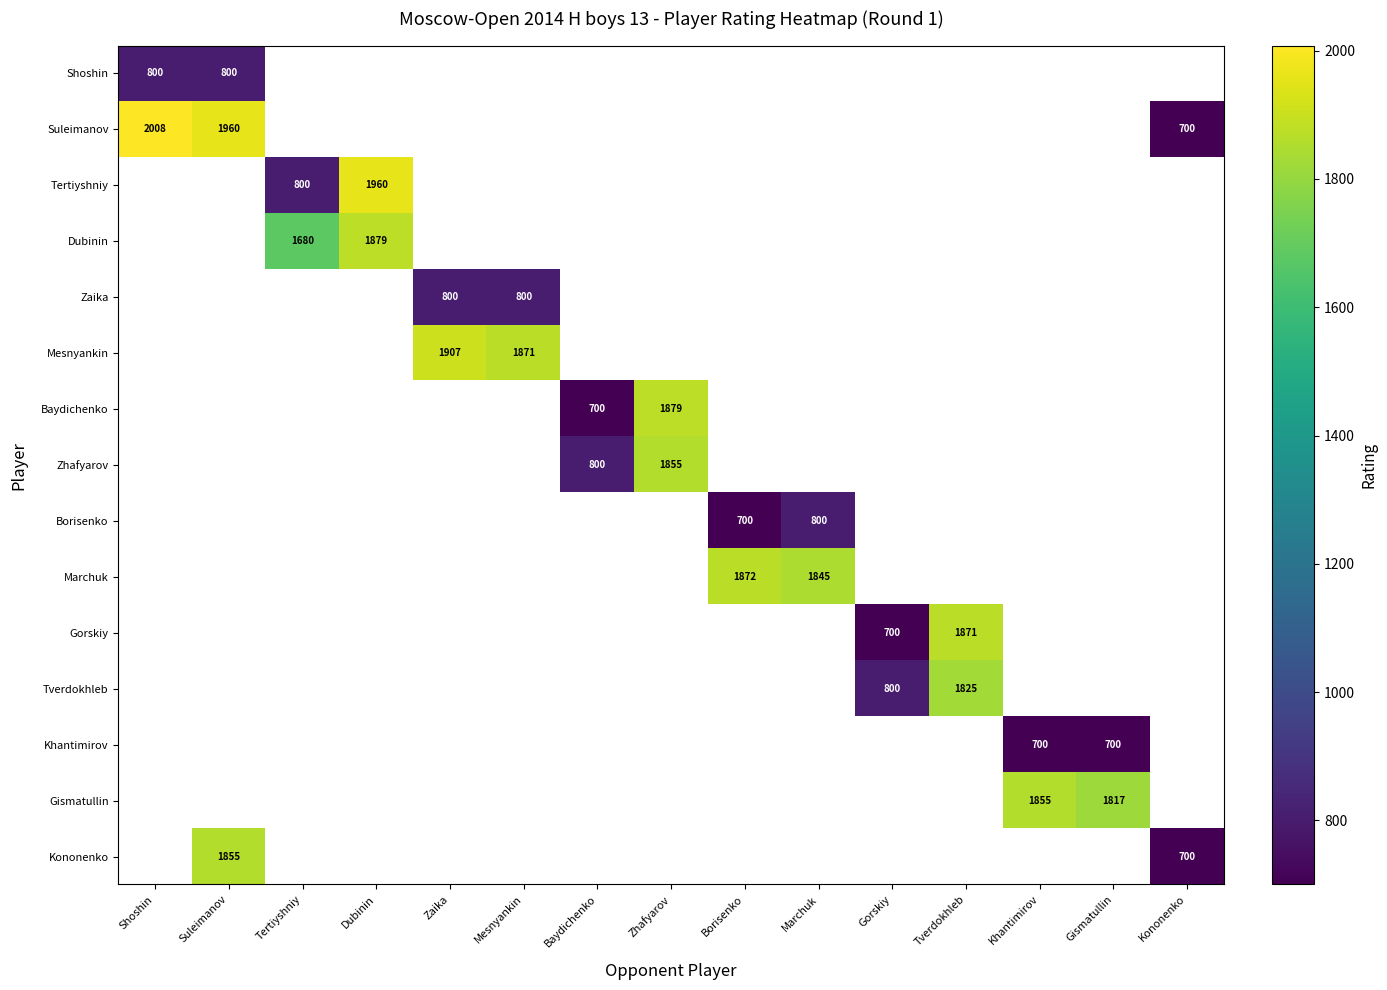

The Tverdokhleb series shows 800 at Gorskiy. True or false?

True